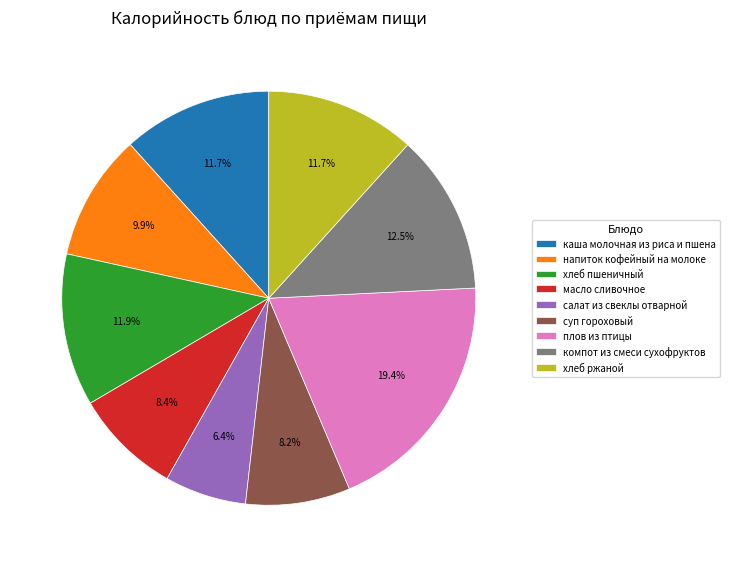

Combined, do компот из смеси сухофруктов and хлеб ржаной account for over 50%?

No